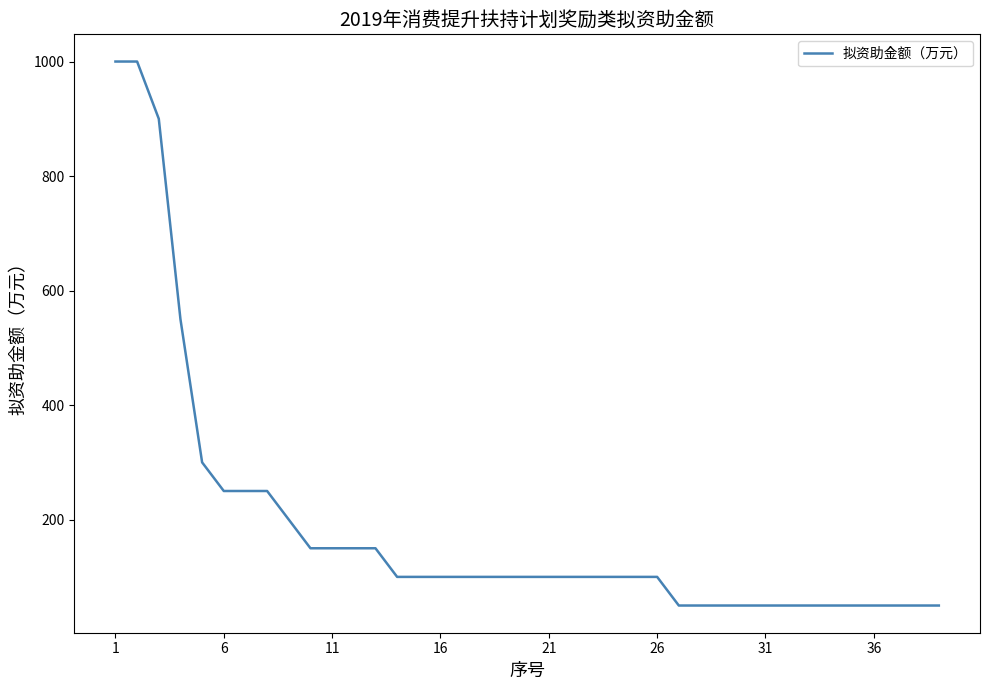

What is the greatest value displayed?

1000